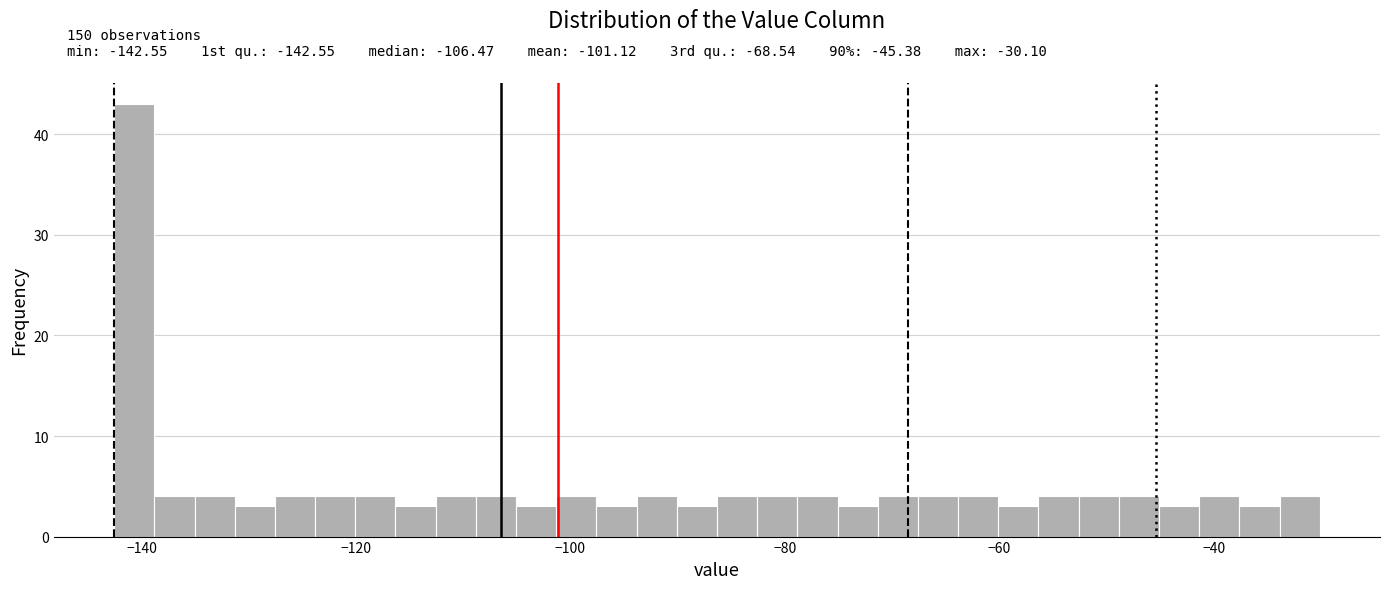

Around what value on the x-axis is the tallest bar? Give the approximate position of its centre, as read against the axis.

-140